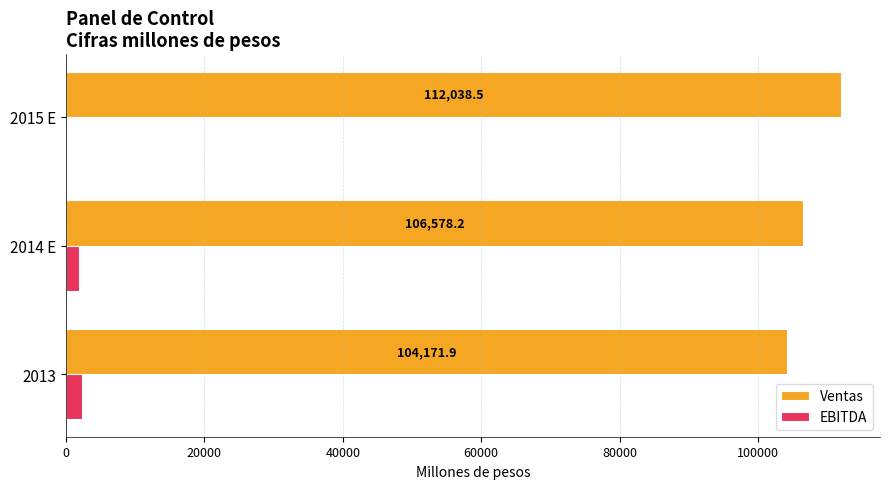

Between 2013 and 2014 E, which series saw the biggest shift?

Ventas